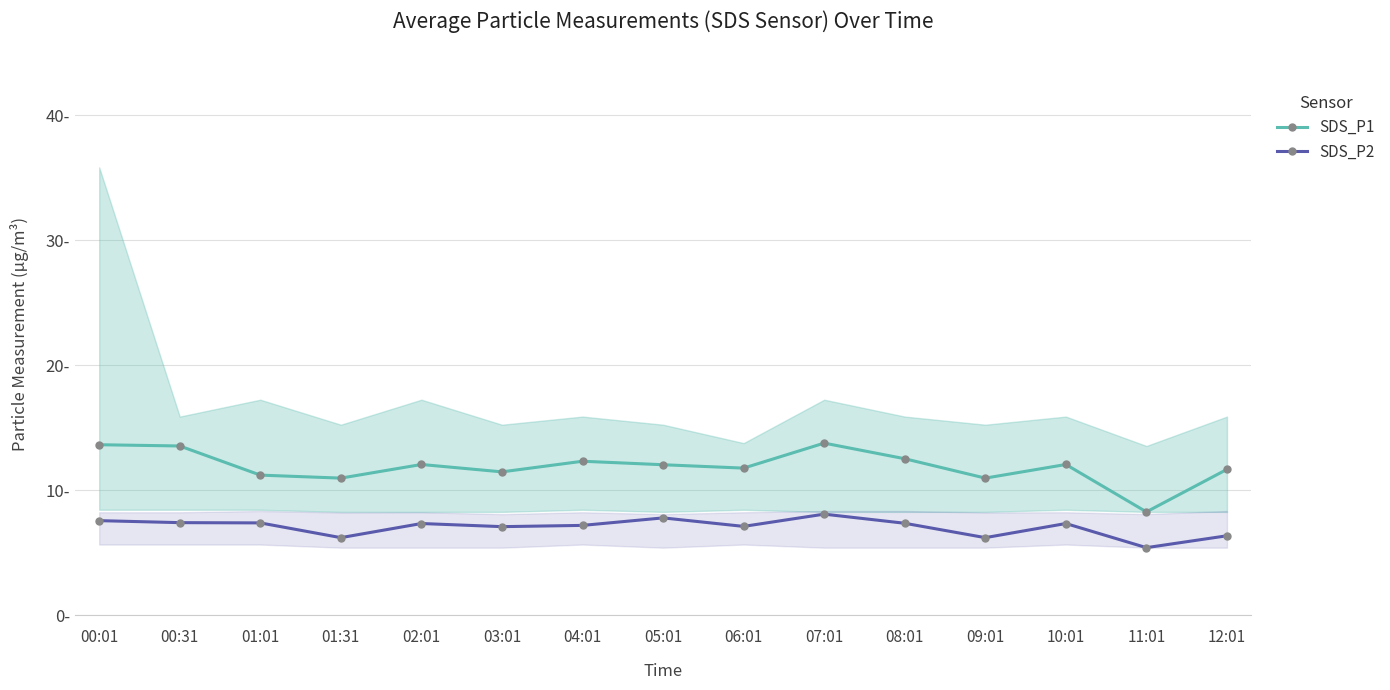

What is the value of the SDS_P2 point at the 1st from the left?

7.6